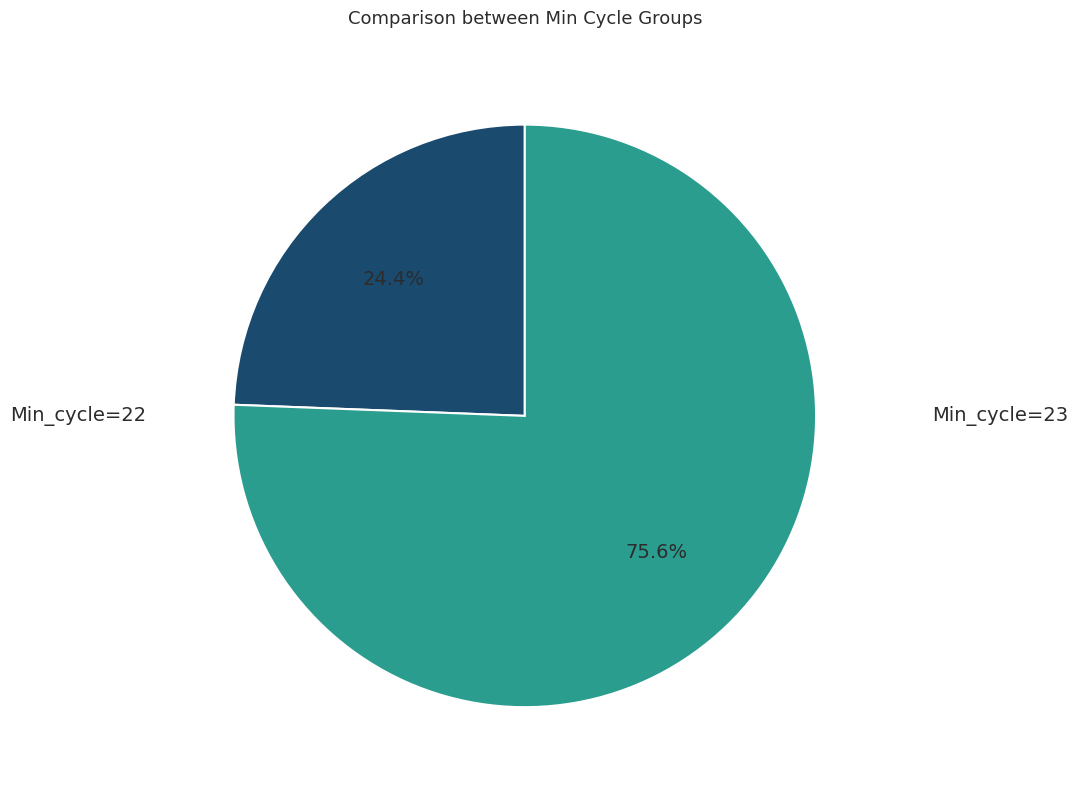

Combined, do Min_cycle=22 and Min_cycle=23 account for over 50%?

Yes